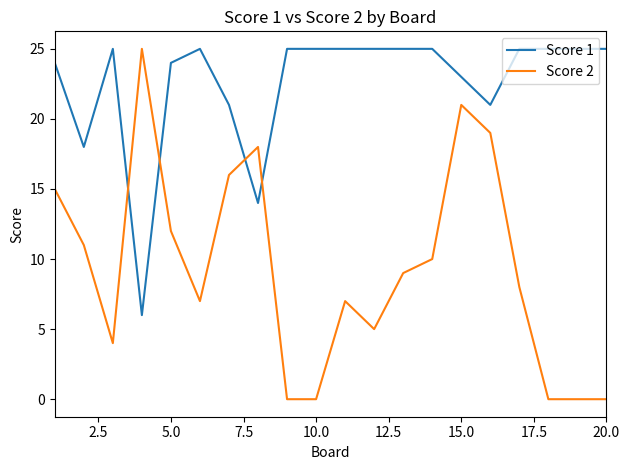

Reading right to left, extract all data points from this chart.

Score 1: 25	25	25	25	21	23	25	25	25	25	25	25	14	21	25	24	6	25	18	24
Score 2: 0	0	0	8	19	21	10	9	5	7	0	0	18	16	7	12	25	4	11	15